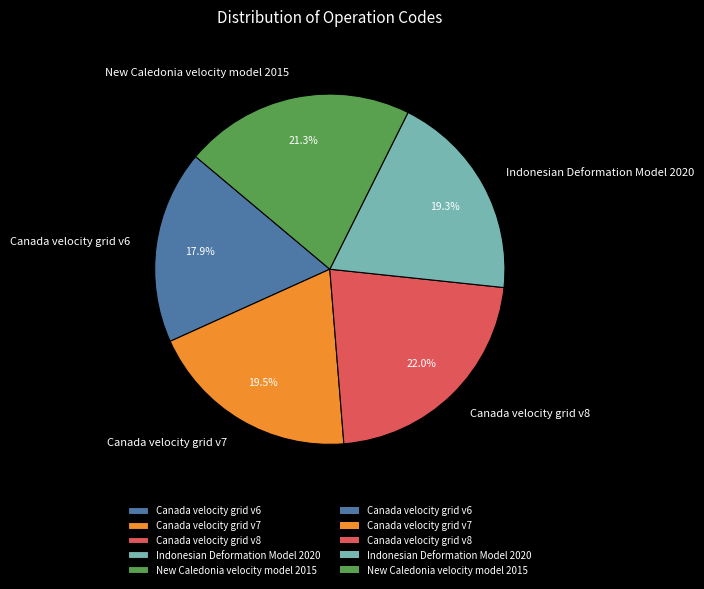

Does Canada velocity grid v6 represent more than half of the total?

No